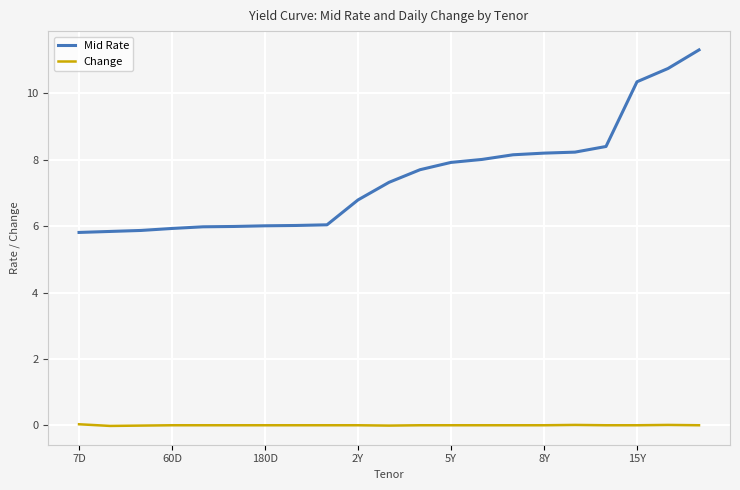

Which series has the largest total across all categories?

Mid Rate